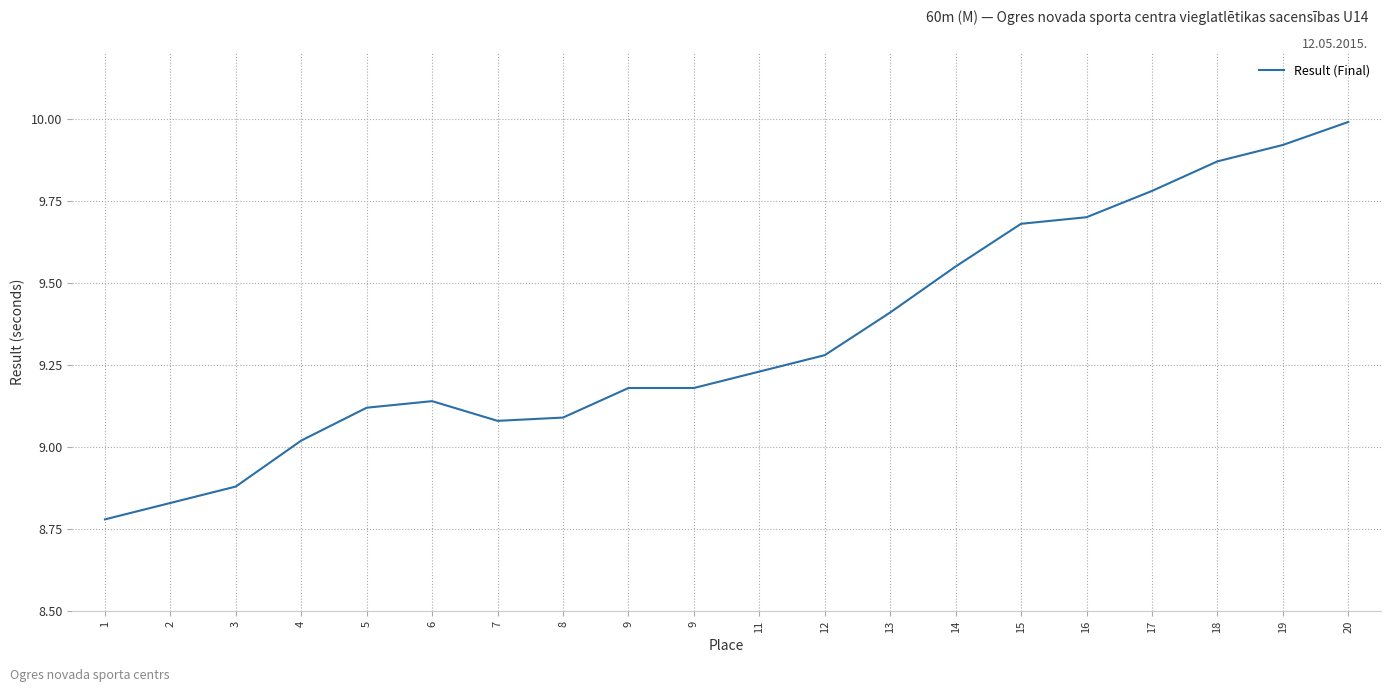

Which label corresponds to the largest value in the chart?

20